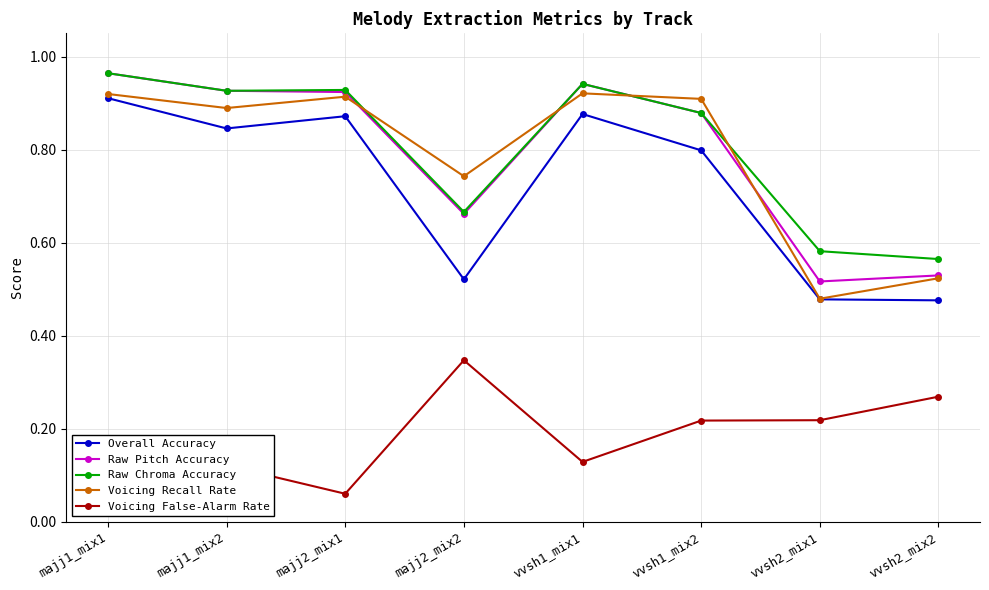

Is this an area chart (filled region under the line)?

No